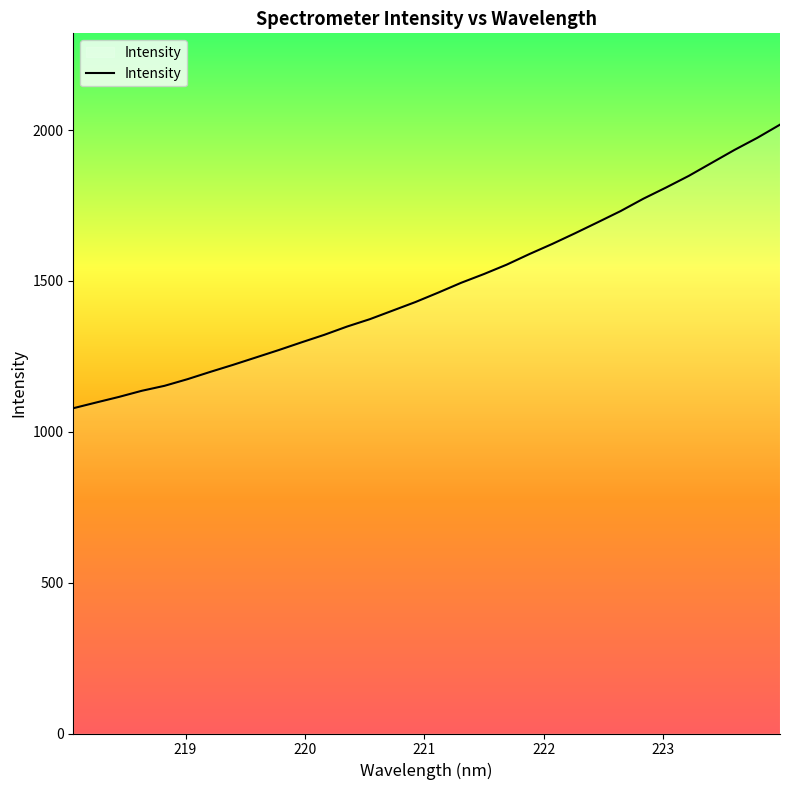

What is the difference between the maximum and minimum values?

939.7